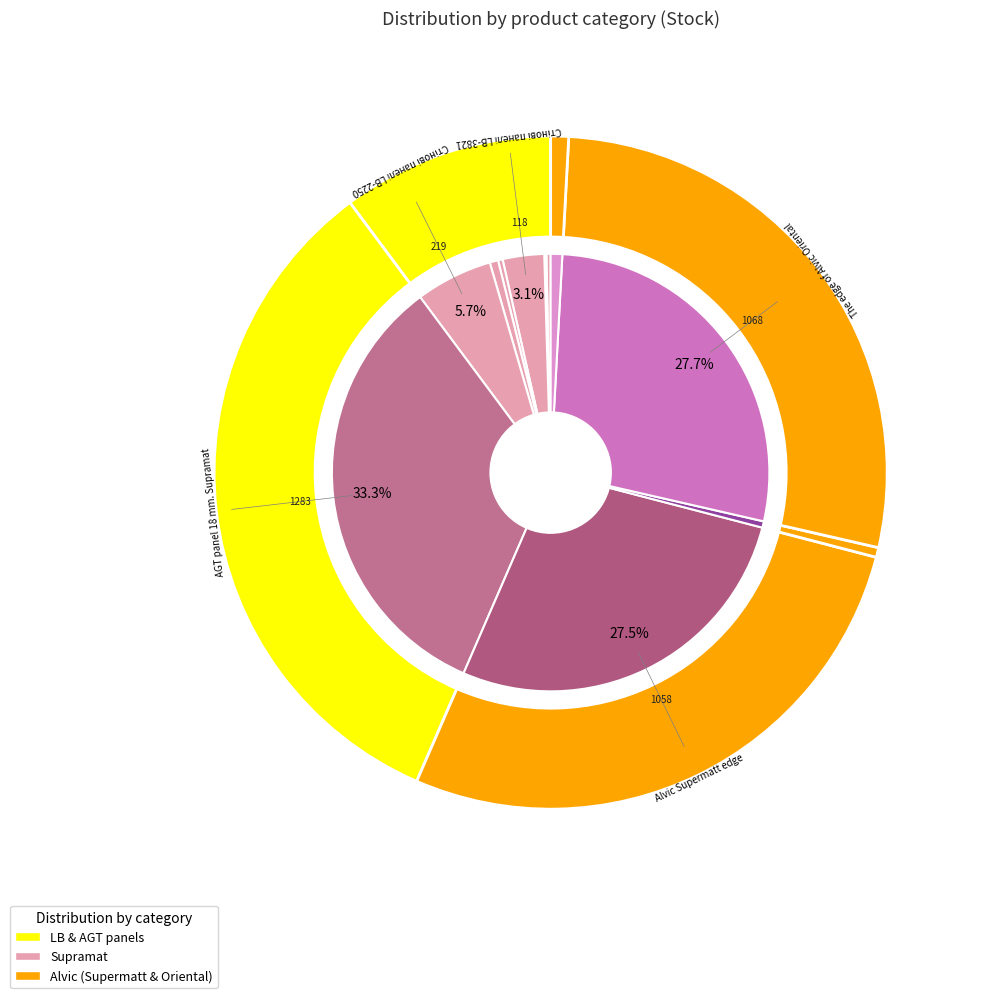

Does LB-2250-В Supramat represent more than half of the total?

No